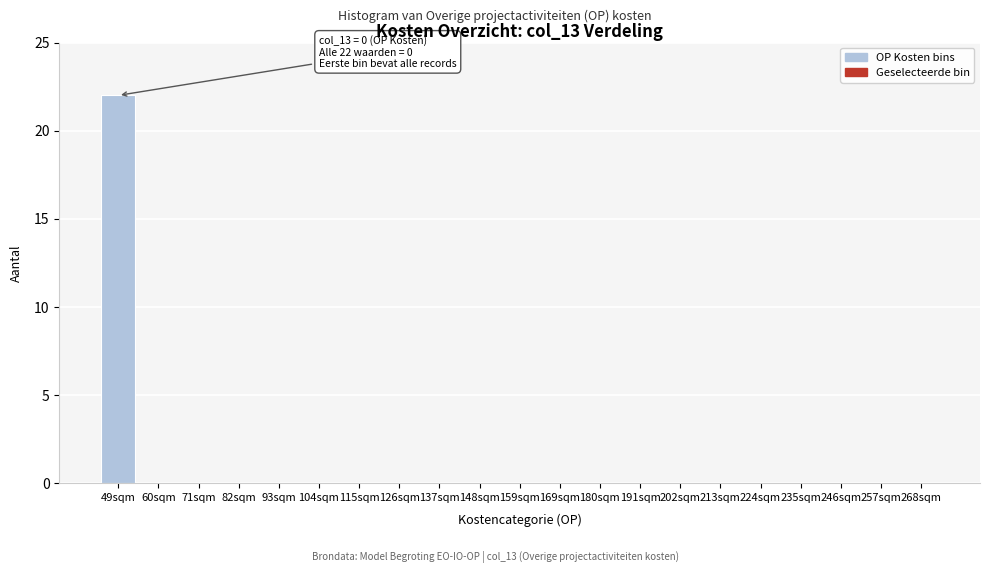

Reading left to right, what are all the values shown in this chart?

49sqm=22	60sqm=0	71sqm=0	82sqm=0	93sqm=0	104sqm=0	115sqm=0	126sqm=0	137sqm=0	148sqm=0	159sqm=0	169sqm=0	180sqm=0	191sqm=0	202sqm=0	213sqm=0	224sqm=0	235sqm=0	246sqm=0	257sqm=0	268sqm=0